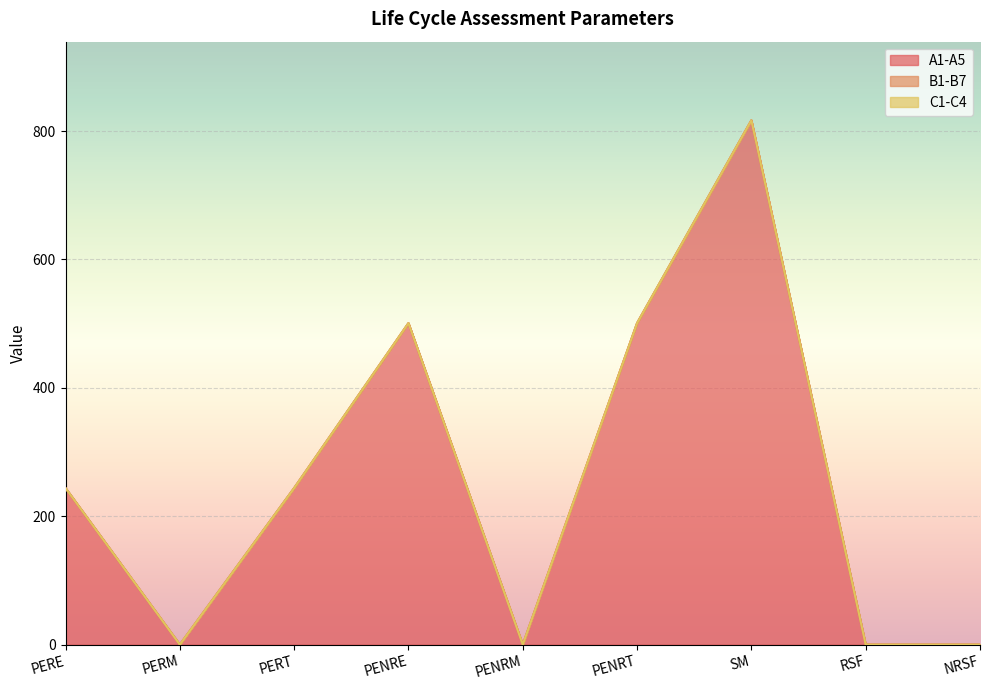

True or false: B1-B7 has a value of 0.0 at PENRE.

True